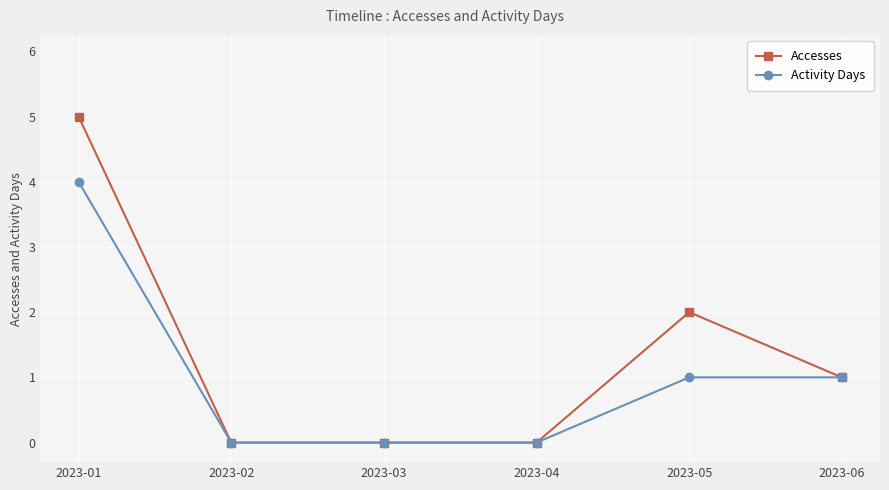

Reading left to right, extract all data points from this chart.

Accesses: 2023-01=5	2023-02=0	2023-03=0	2023-04=0	2023-05=2	2023-06=1
Activity Days: 2023-01=4	2023-02=0	2023-03=0	2023-04=0	2023-05=1	2023-06=1